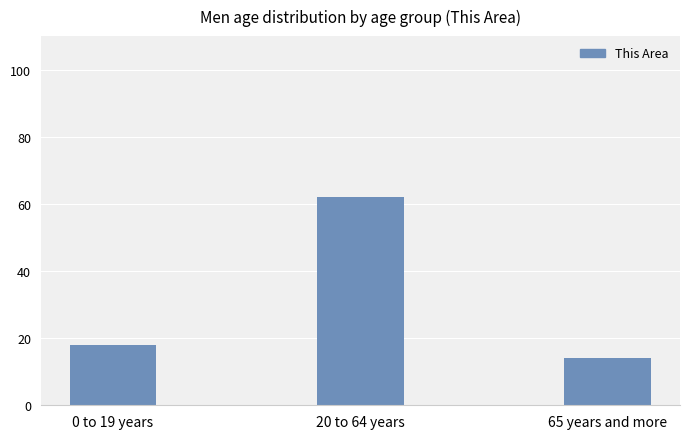

List the labels in order of value, largest first.

20 to 64 years, 0 to 19 years, 65 years and more